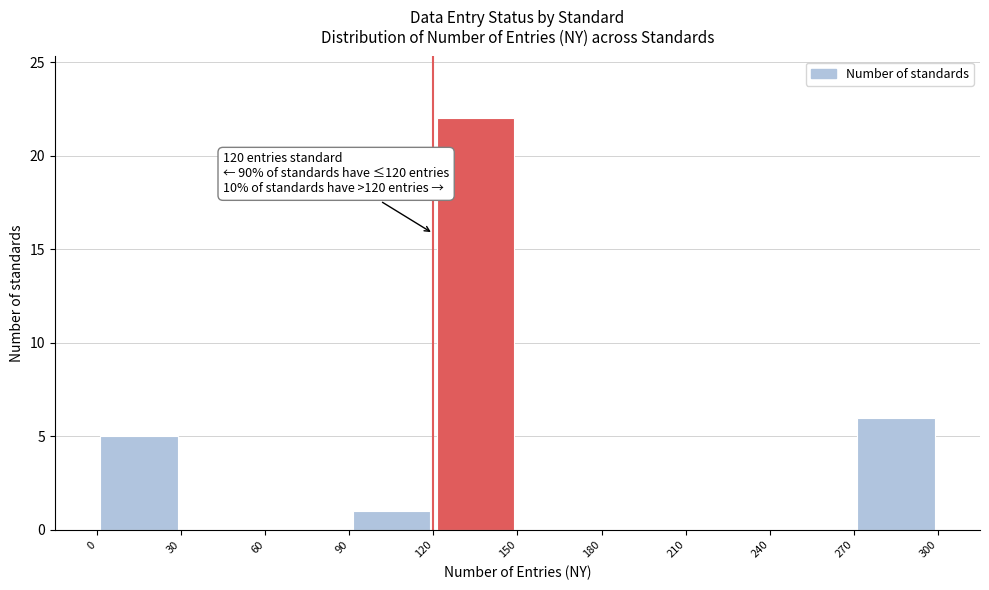

Over which range of the x-axis is the bar tallest?

120 to 150